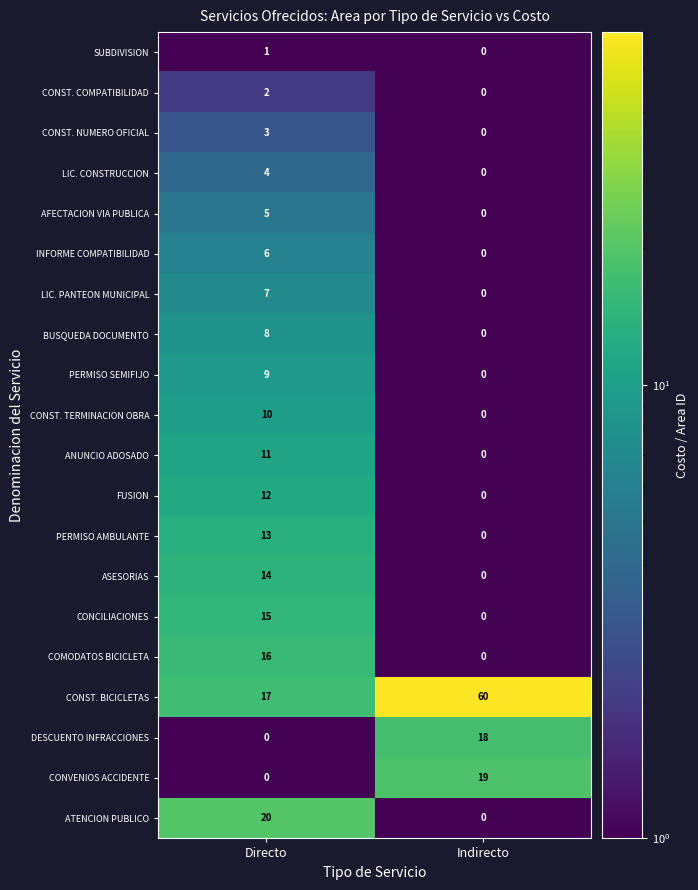

What is the maximum value shown in the chart?

60